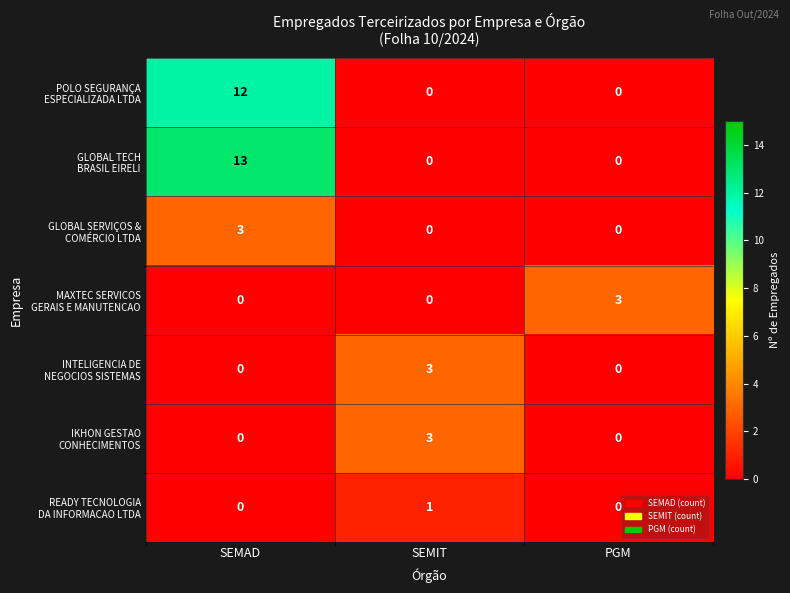

At which category is the sum across all series the highest?

SEMAD